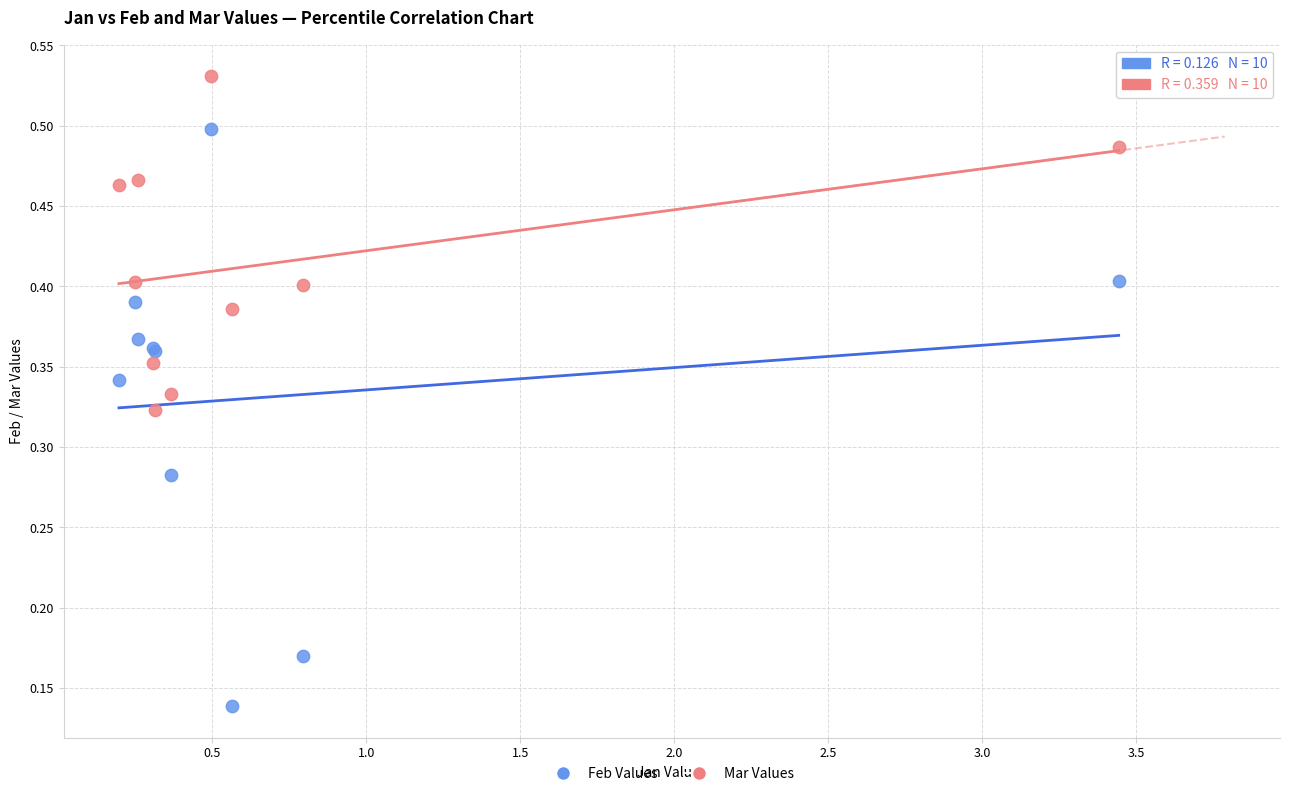

Which series reaches the maximum Y coordinate?

Mar Values